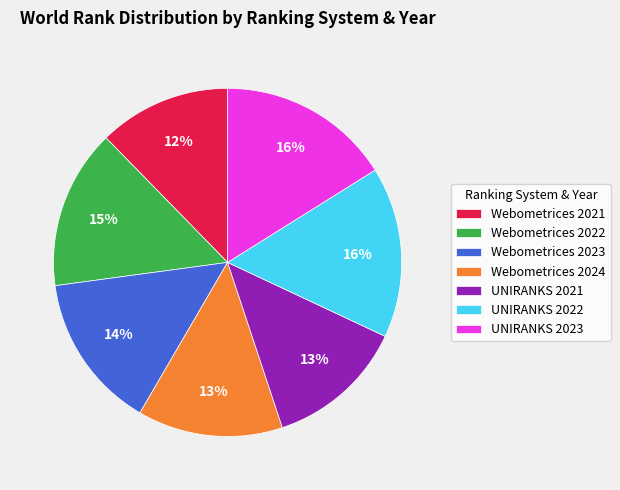

Between Webometrices 2022 and Webometrices 2024, which is larger?

Webometrices 2022